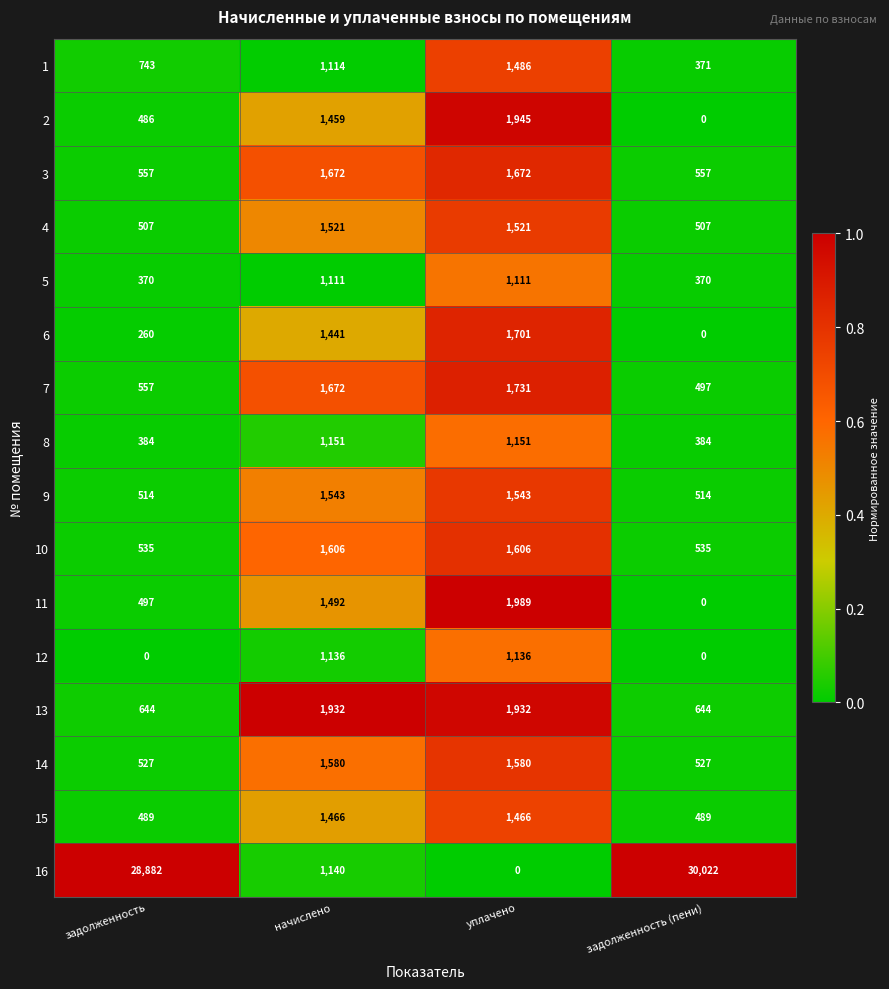

What is the difference between the maximum and second lowest values in the 3 series?

1115